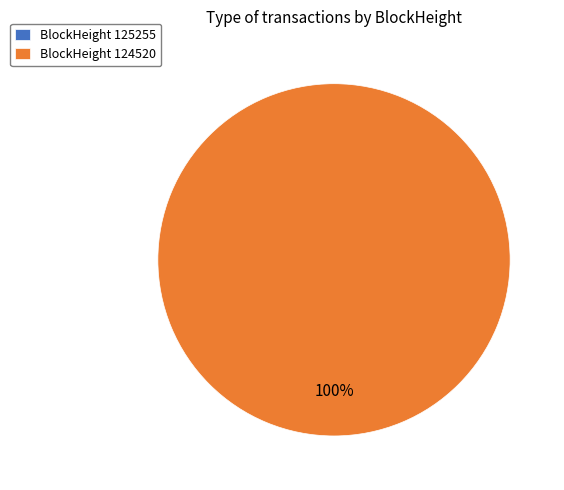

True or false: 125255 accounts for 0% of the total.

True